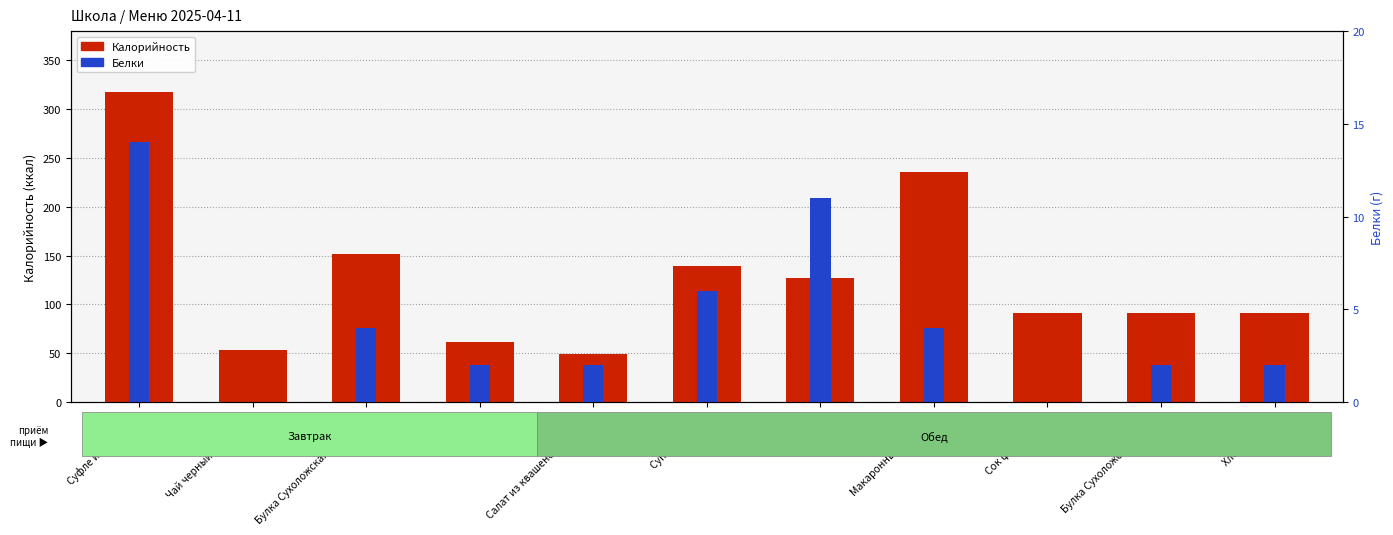

What is the label of the 6th bar from the right?

Суп томатный